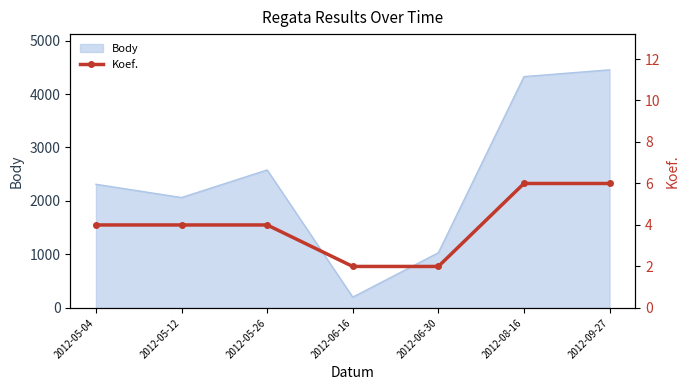

The value at 2012-09-27 is 6. True or false?

True